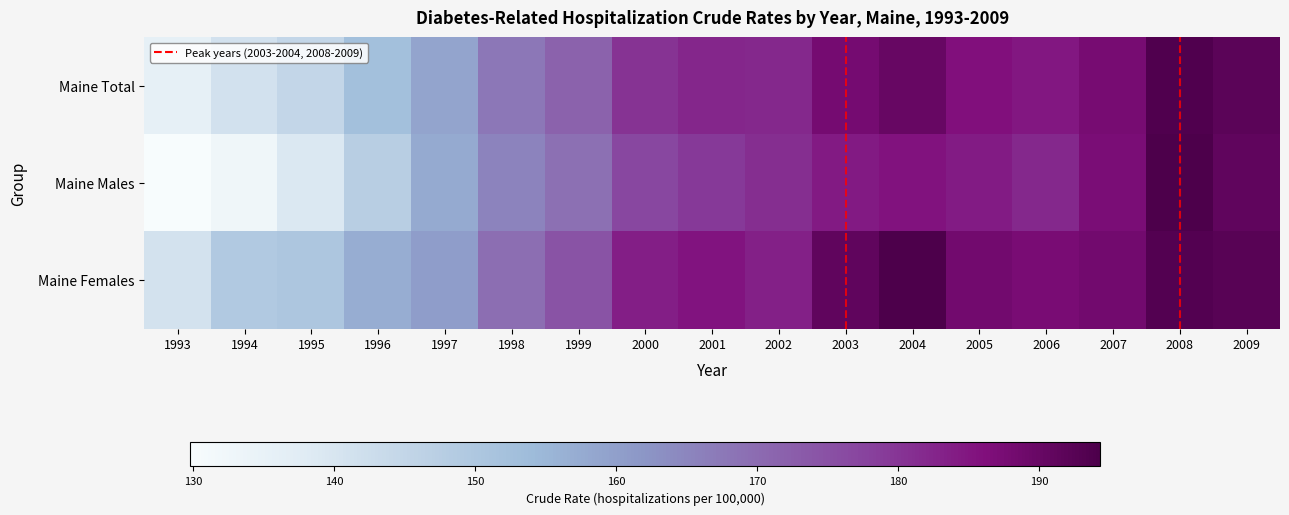

Reading right to left, transcribe all the data shown in this chart.

Maine Total: 2009=191.8	2008=193.6	2007=187.7	2006=184.8	2005=186.2	2004=190.1	2003=187.8	2002=182.2	2001=182.4	2000=180.4	1999=171.8	1998=167.6	1997=159.0	1996=152.5	1995=144.9	1994=141.3	1993=135.6
Maine Males: 2009=191.2	2008=194.1	2007=187.1	2006=182.1	2005=184.1	2004=185.7	2003=184.3	2002=181.0	2001=179.3	2000=176.9	1999=169.0	1998=165.5	1997=157.6	1996=147.6	1995=139.1	1994=132.7	1993=129.8
Maine Females: 2009=192.4	2008=193.2	2007=188.3	2006=187.4	2005=188.3	2004=194.3	2003=191.1	2002=183.3	2001=185.3	2000=183.7	1999=174.4	1998=169.6	1997=160.3	1996=157.1	1995=150.4	1994=149.3	1993=141.1